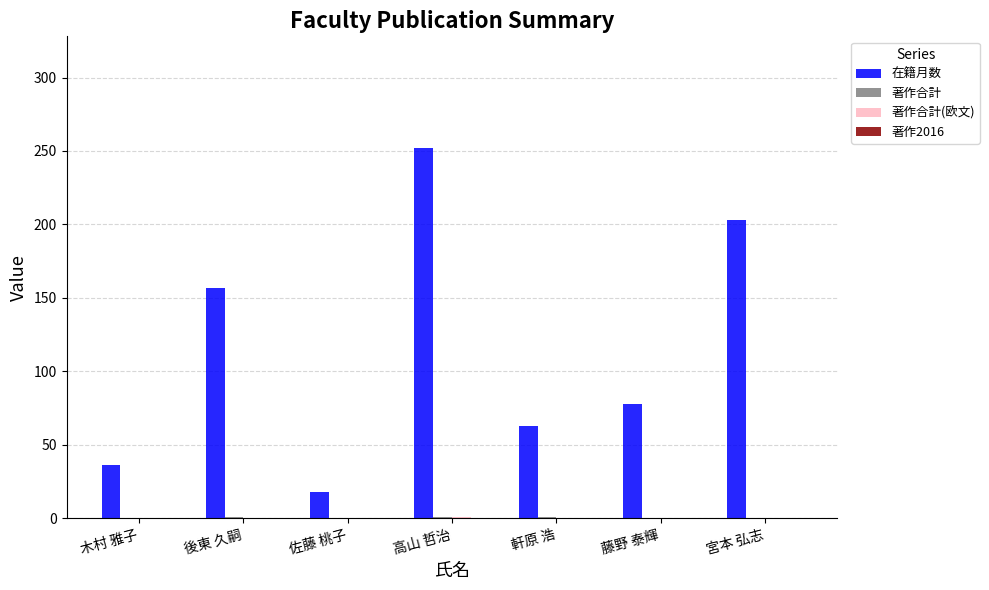

What is the sum of all 在籍月数 values?

807